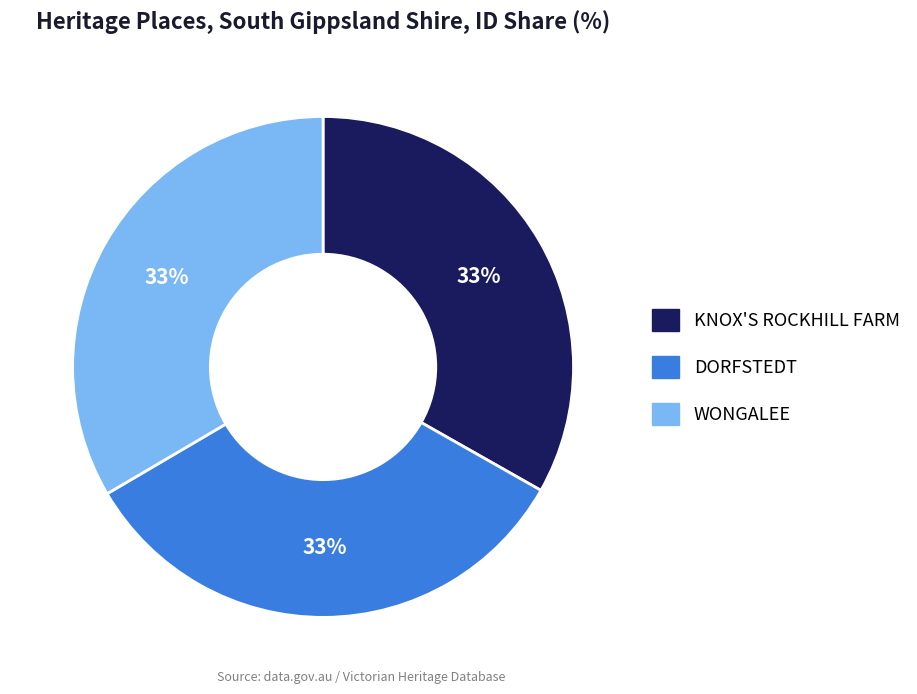

To the nearest percent, what percentage of the pie is WONGALEE?

33%